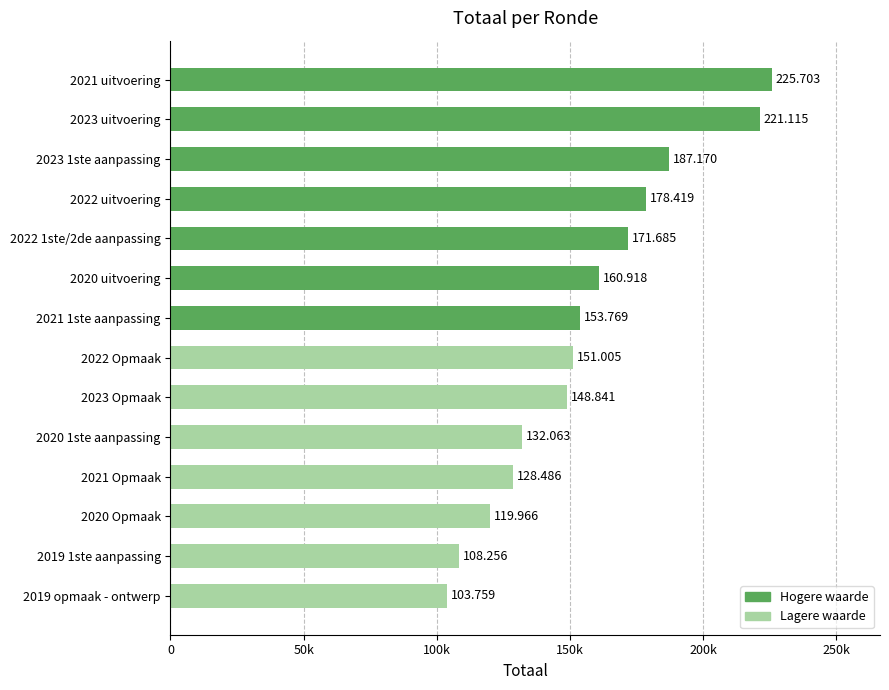

What is the smallest value displayed?

103759